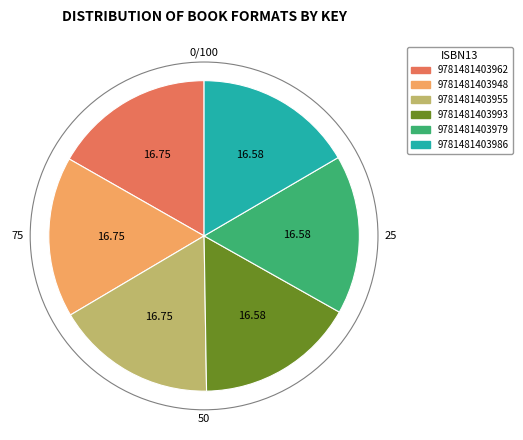

Approximately how many times larger is the value at 9781481403962 compared to 9781481403955?

1.0